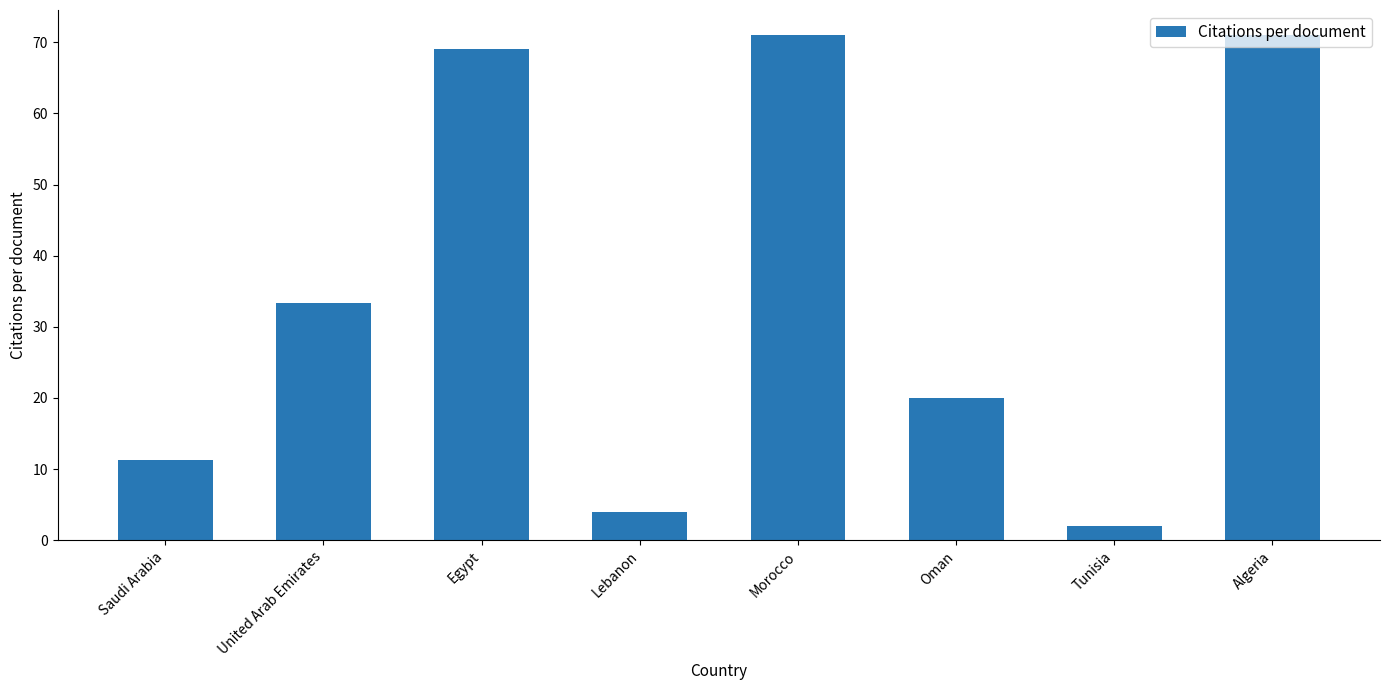

Reading left to right, list all the values displayed in this chart.

Saudi Arabia=11.3	United Arab Emirates=33.3	Egypt=69.0	Lebanon=4.0	Morocco=71.0	Oman=20.0	Tunisia=2.0	Algeria=71.0